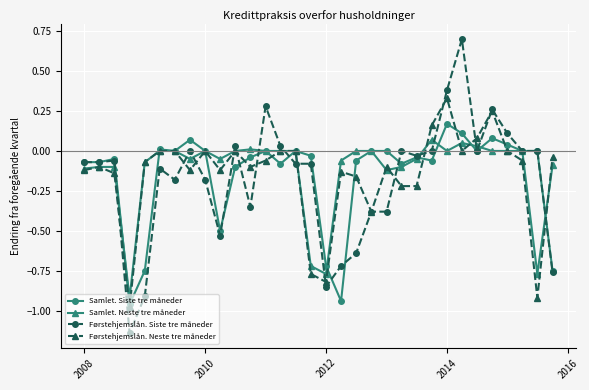

Which series has the largest range (max minus min)?

Førstehjemslån. Siste tre måneder